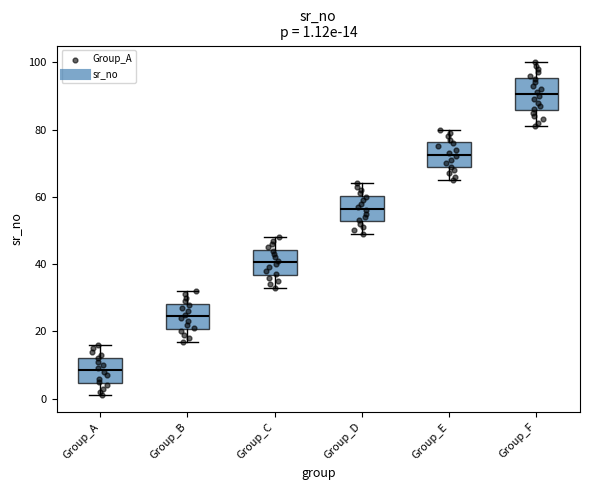

Which box's median line is the lowest?

Group_A